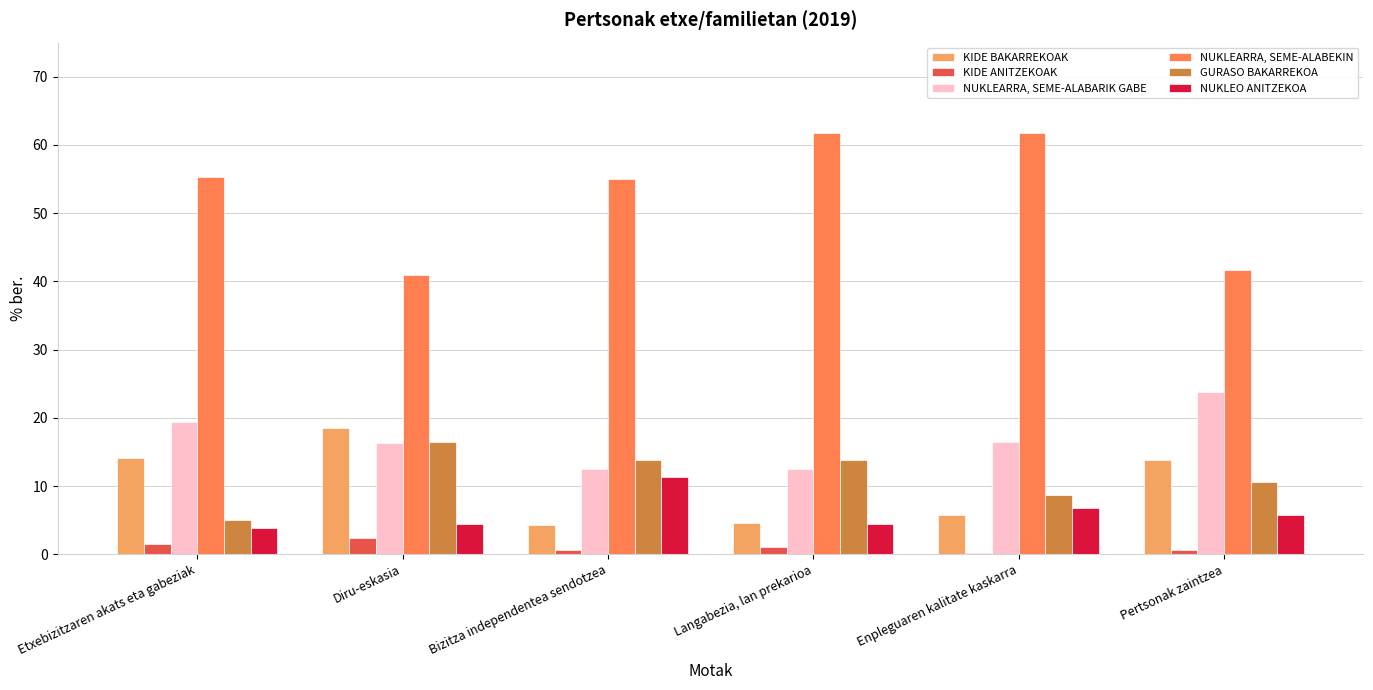

What is the maximum value for GURASO BAKARREKOA?

16.5